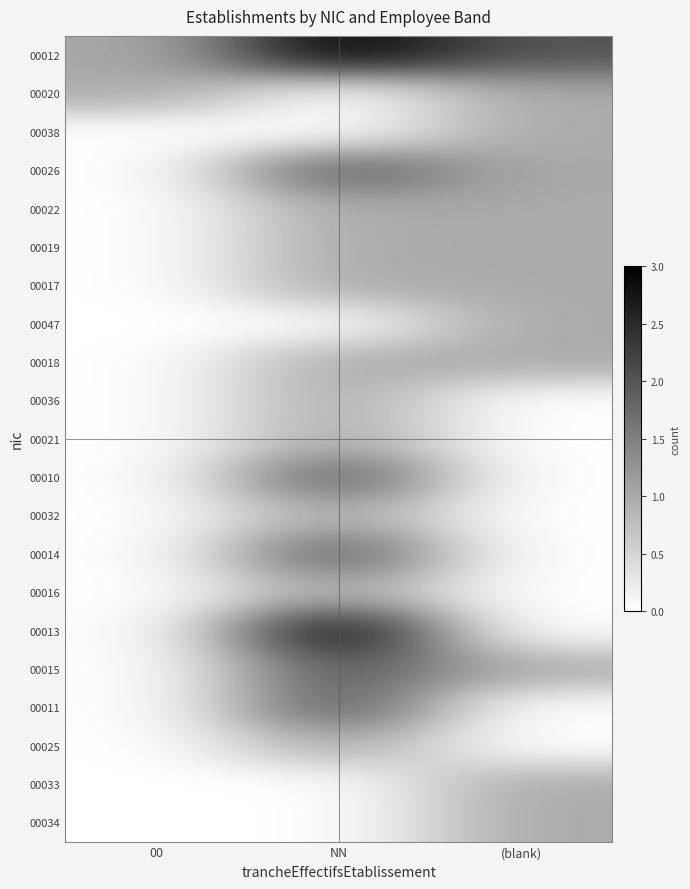

What is the total value across all series at NN?

25